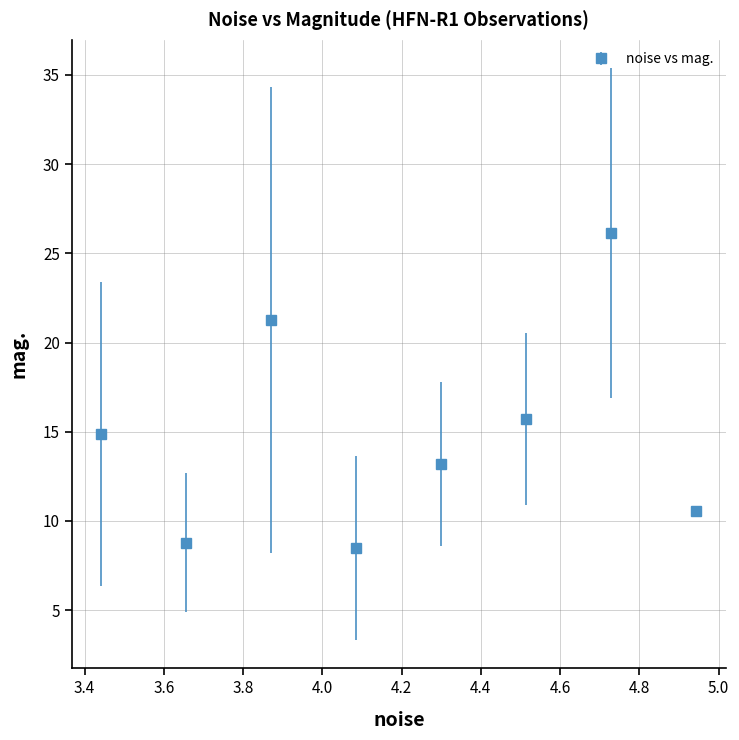

What is the average value?

14.9